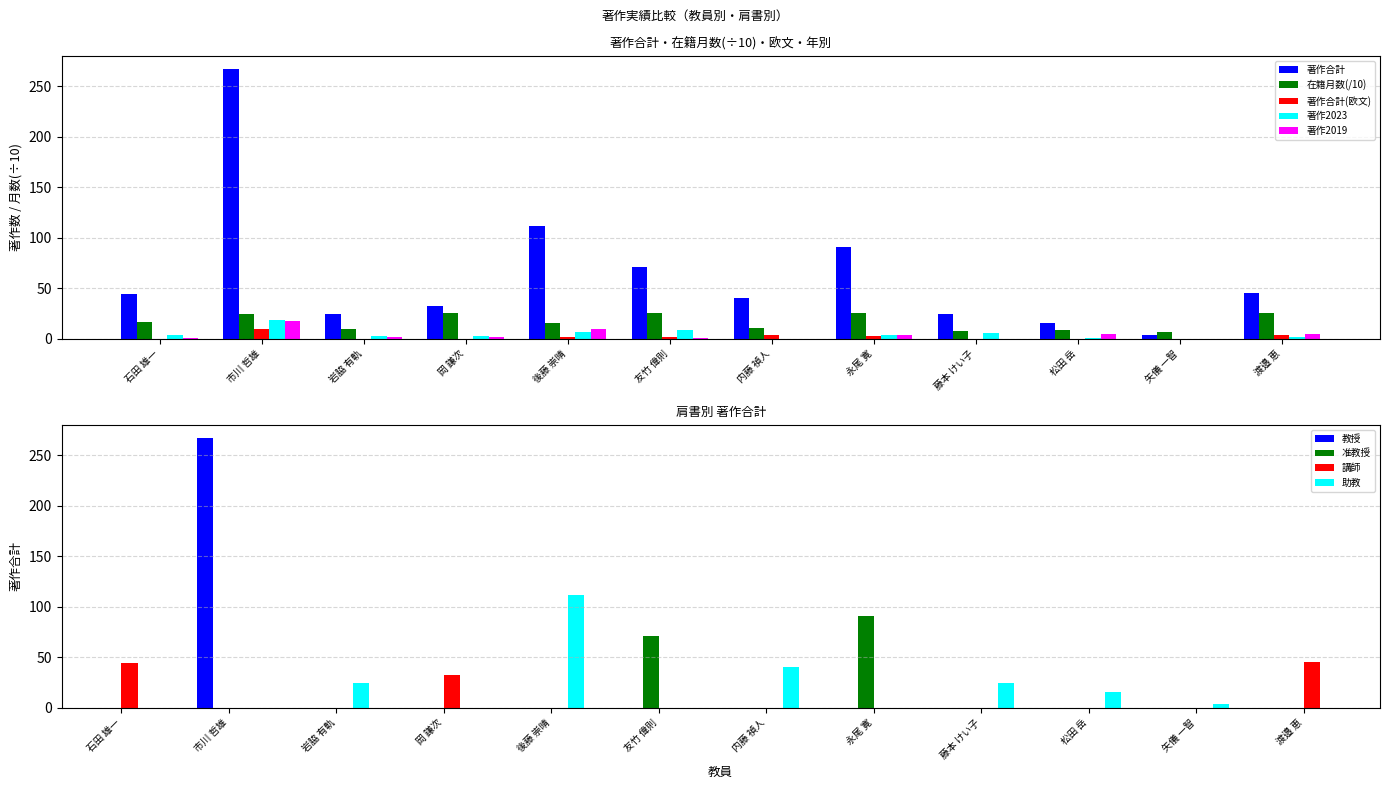

What is the spread (max minus min) of values at 藤本 けい子?

24.0